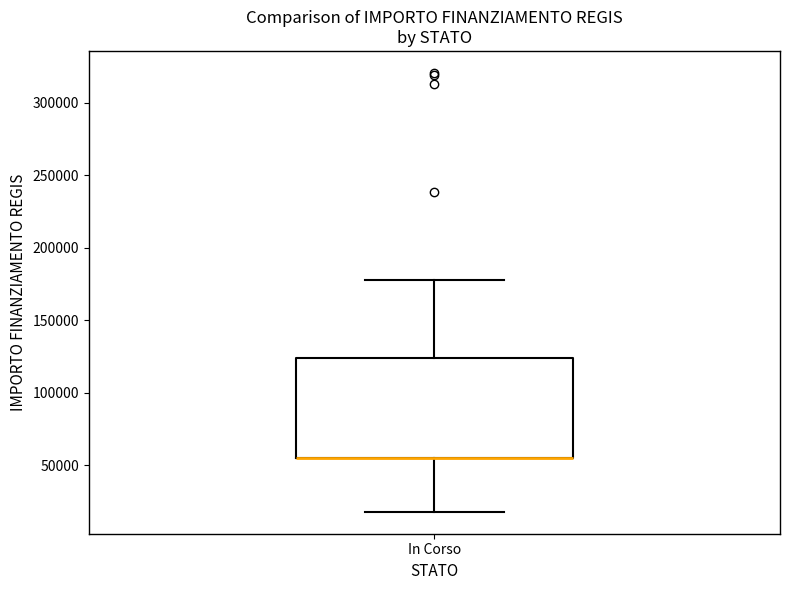

Read this box plot against the y-axis: the position of the median line, the range covered by the box, and the ends of both whiskers. The values are not printed on the chart, so give them approximately, as read against the axis.

median 55000 (drawn on the box's lower edge), box 55000 to 125000, whiskers 20000 to 175000